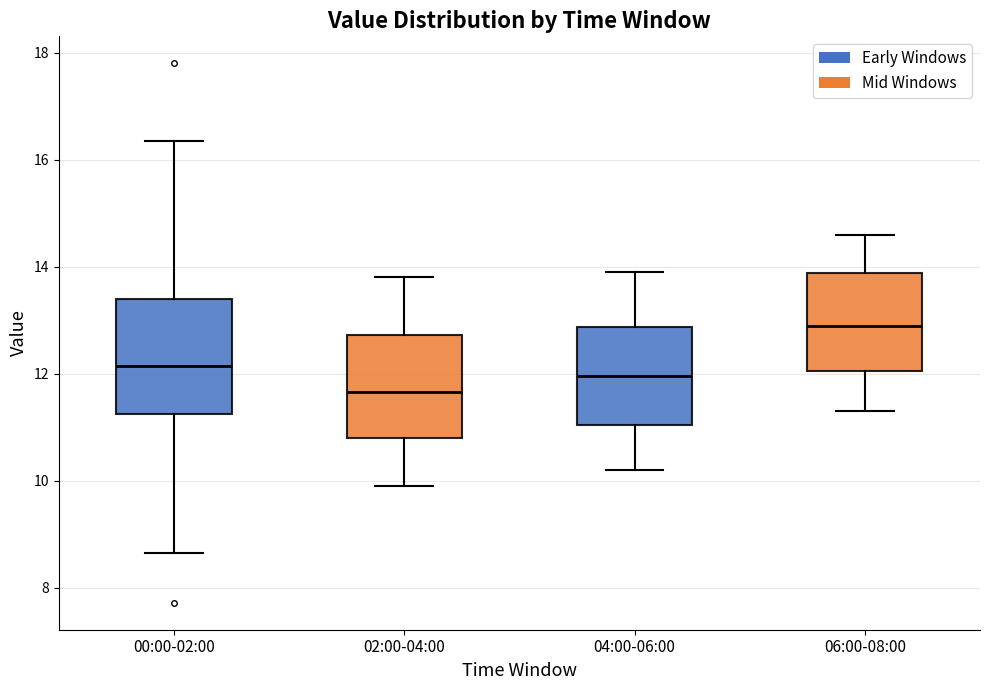

Reading left to right, read every box against the y-axis: the position of its median line, the range the box covers, and the ends of its whiskers. The values are not printed on the chart, so give them approximately, as read against the axis.

00:00-02:00: median 12.2, box 11.2 to 13.4, whiskers 8.6 to 16.4
02:00-04:00: median 11.6, box 10.8 to 12.8, whiskers 10.0 to 13.8
04:00-06:00: median 12.0, box 11.0 to 12.8, whiskers 10.2 to 14.0
06:00-08:00: median 13.0, box 12.0 to 13.8, whiskers 11.4 to 14.6